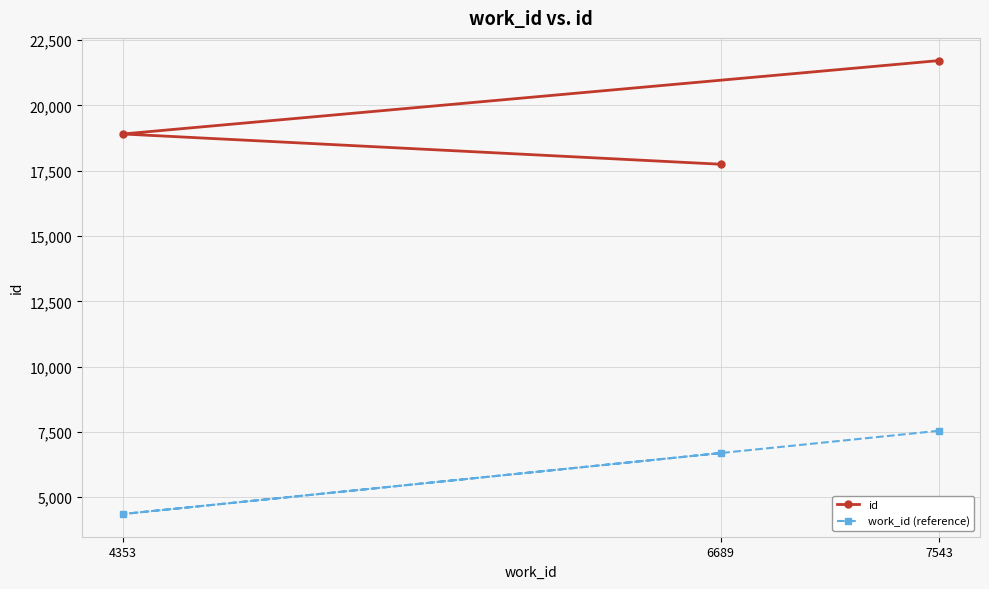

How many lines are shown in the chart?

2